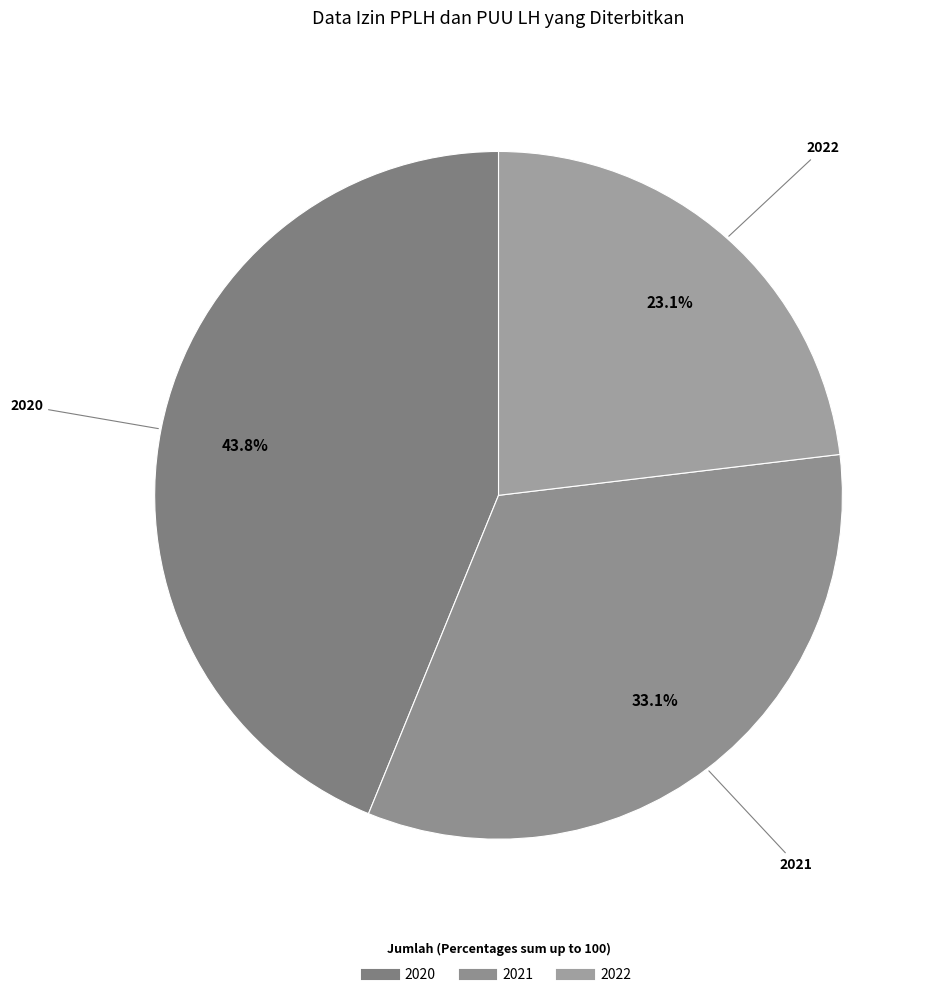

To the nearest percent, what portion does 2021 represent?

33%